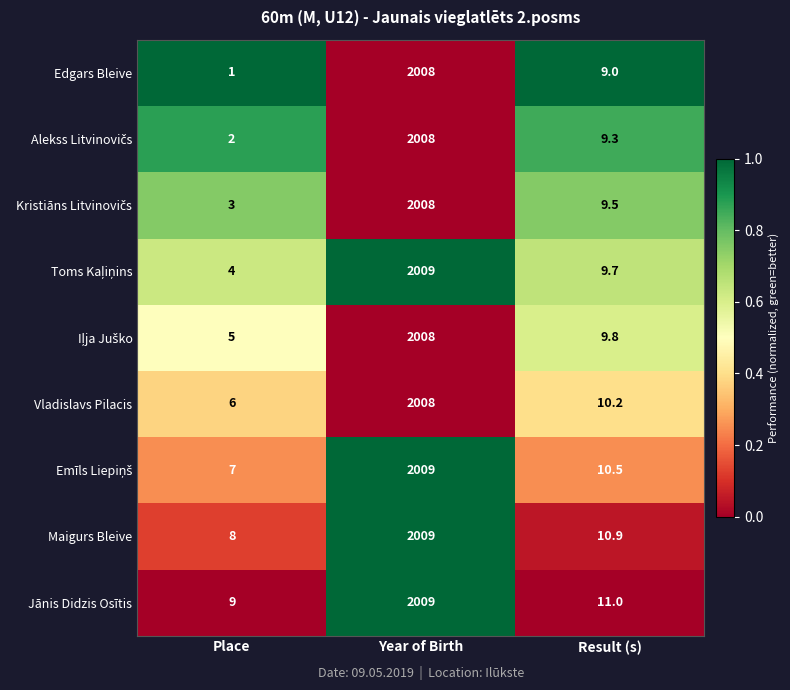

What is the difference between the Jānis Didzis Osītis values at Year of Birth and Place?

2000.0